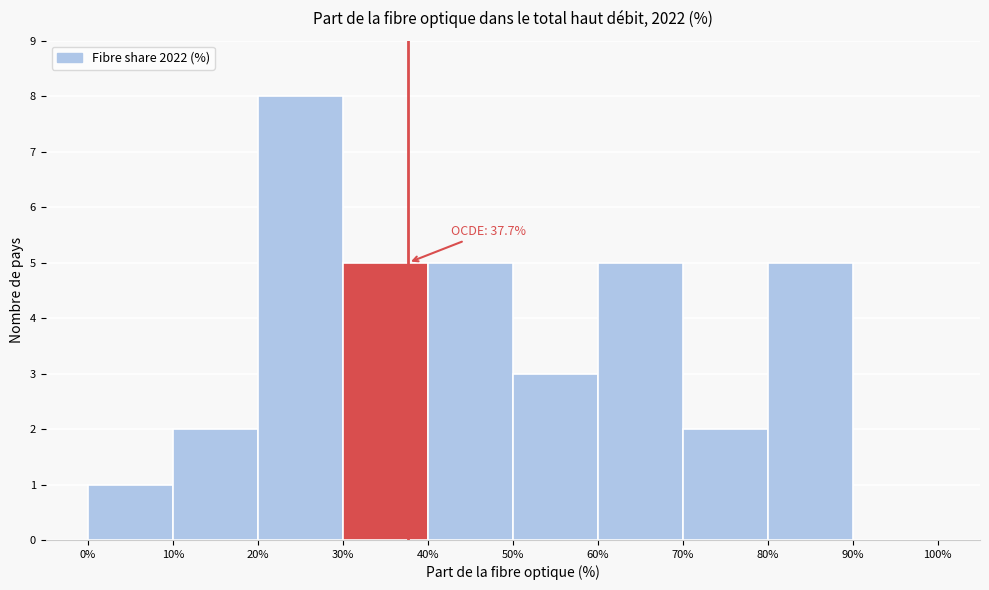

Which range on the x-axis has the tallest bar?

20% to 30%